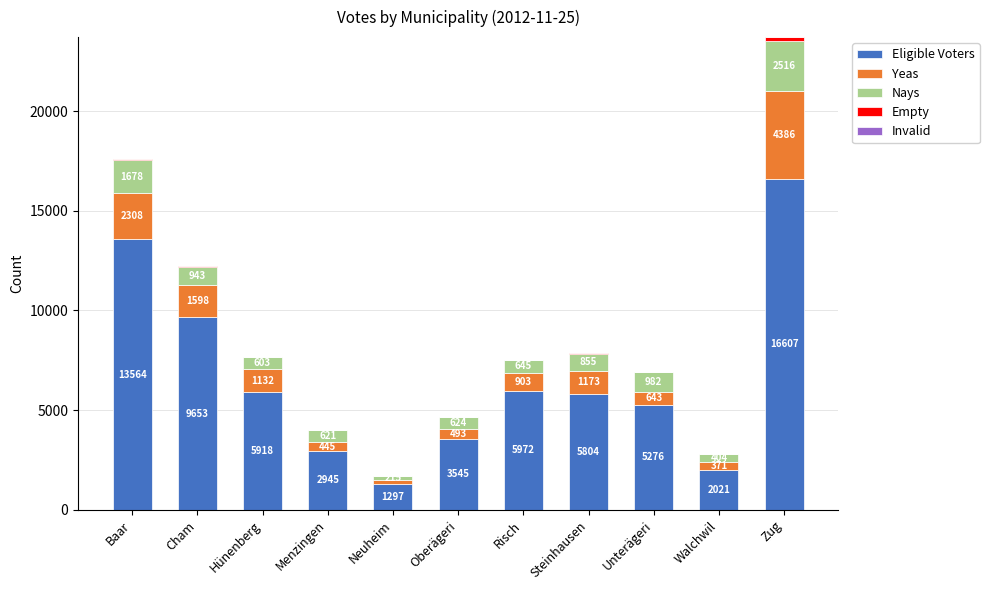

What is the sum of all Eligible Voters values?

72602